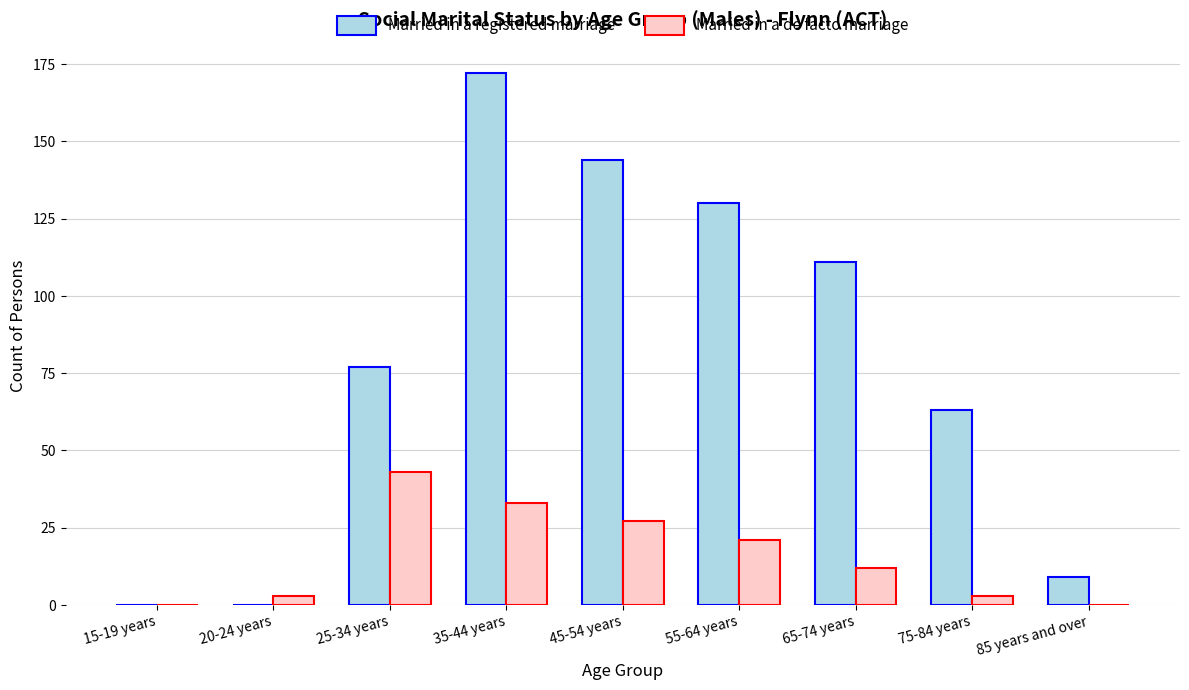

The Married in a registered marriage series shows 9 at 85 years and over. True or false?

True